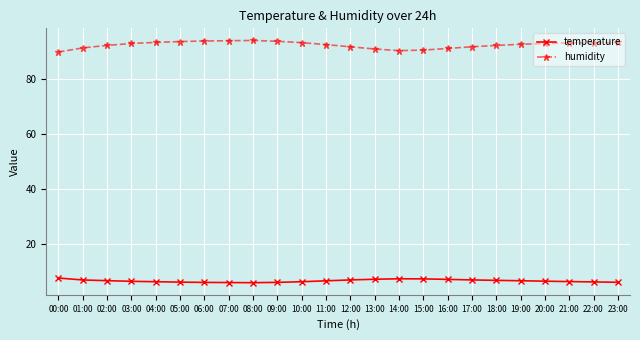

What is the minimum value for humidity?

89.7